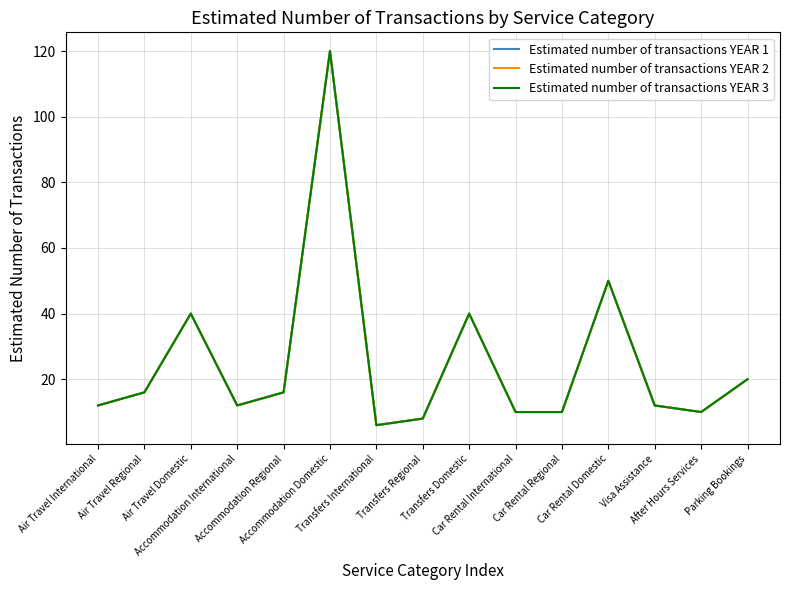

What is the smallest value displayed?

6